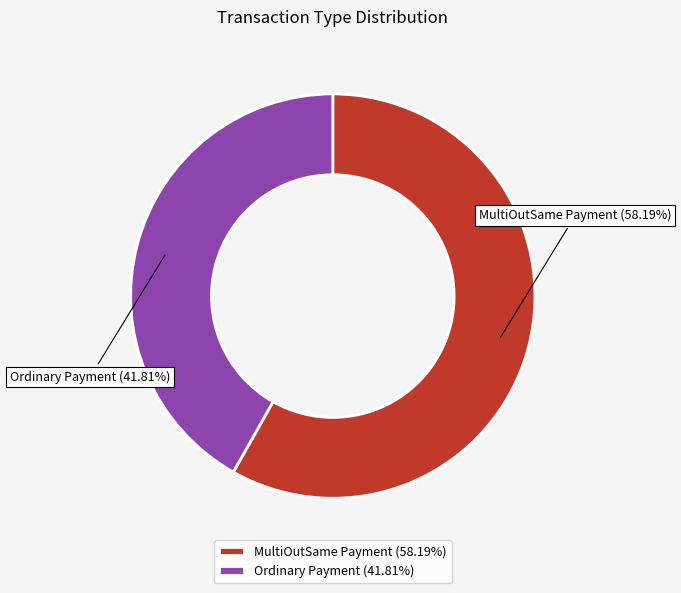

The MultiOutSame Payment slice represents 58% of the pie. True or false?

True